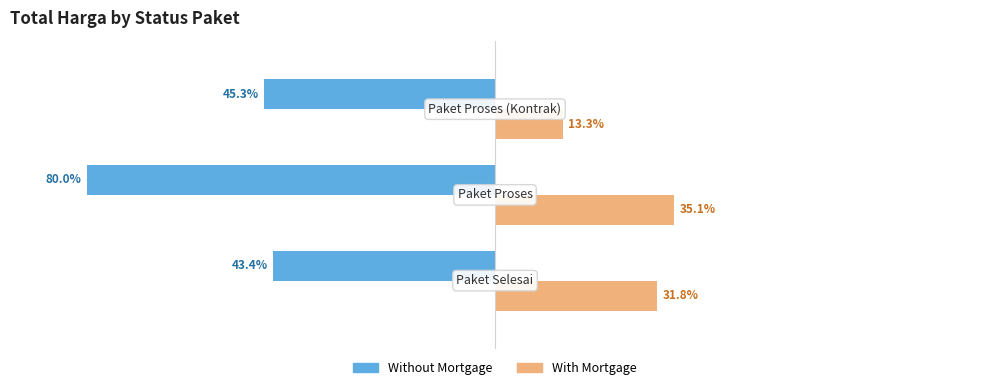

Which series has the largest range (max minus min)?

Without Mortgage